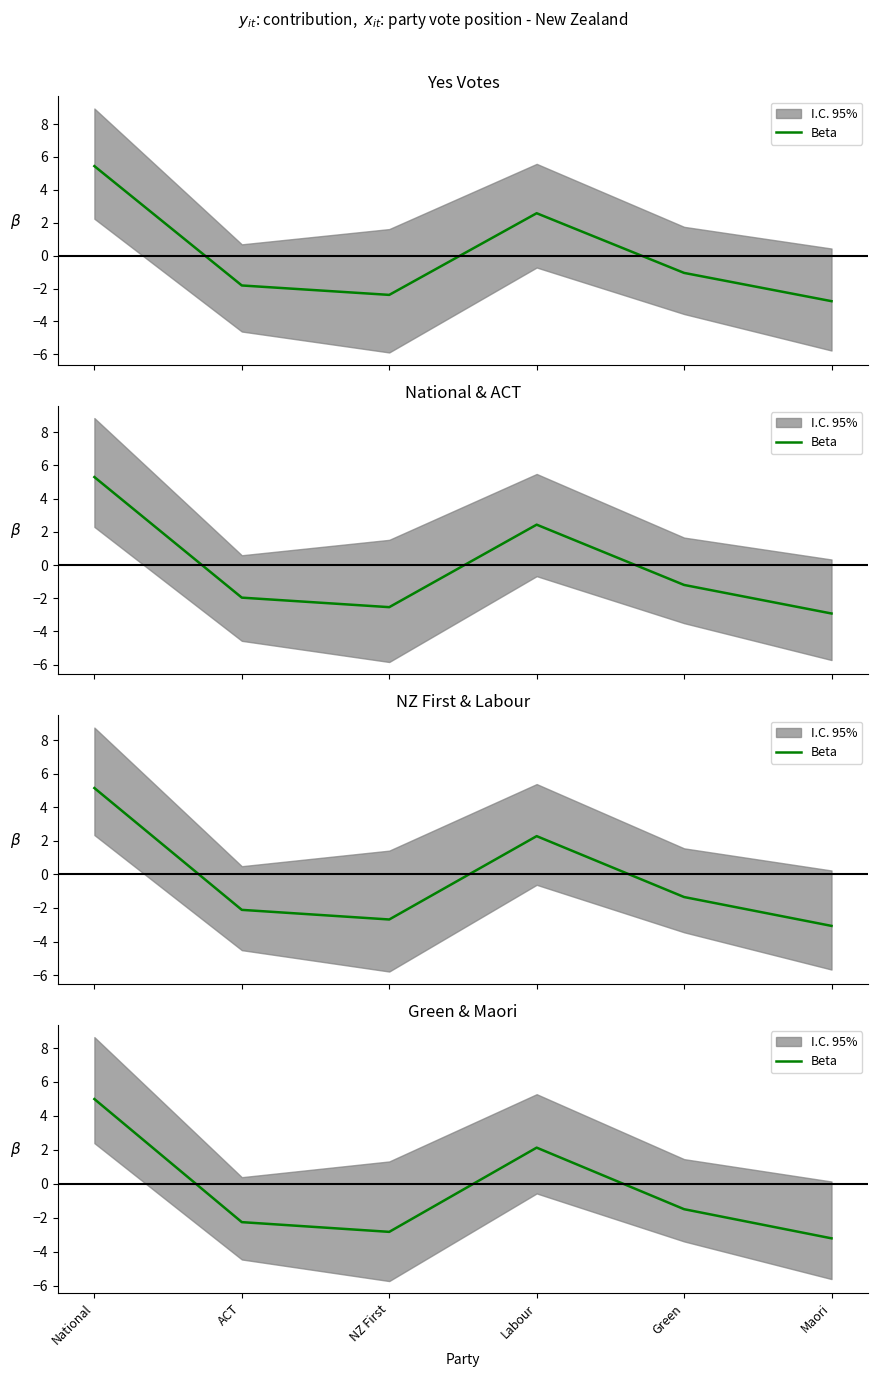

Which category has the lowest value across all series?

Maori